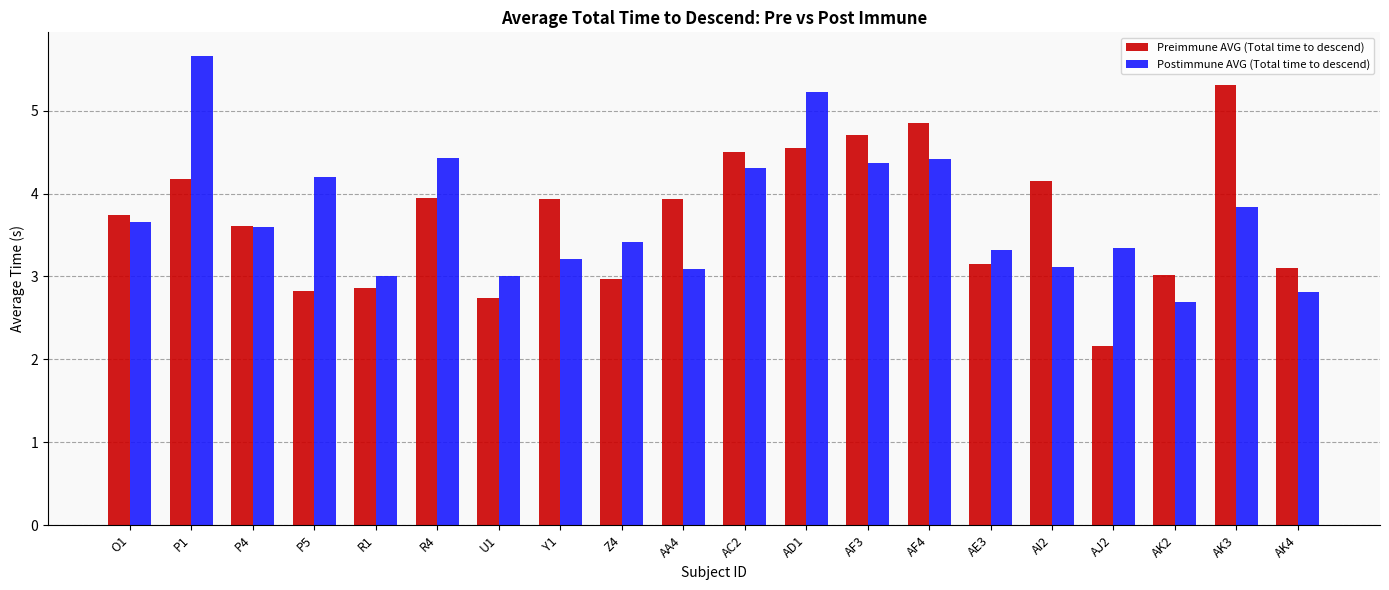

Rank the series by their maximum value, from highest to lowest.

Postimmune AVG (Total time to descend), Preimmune AVG (Total time to descend)